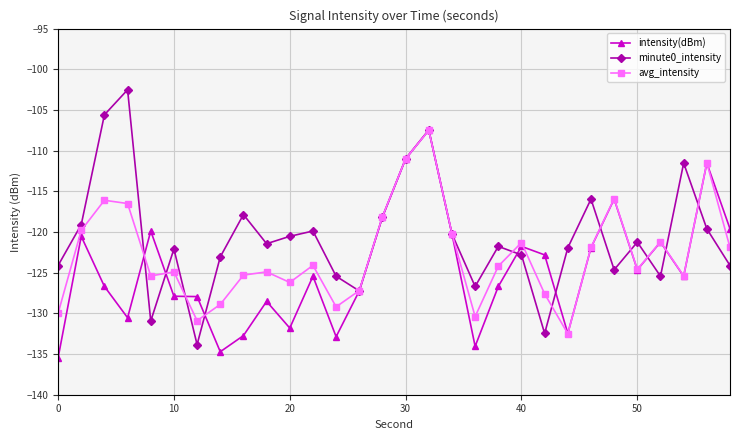

Which series has the largest total across all categories?

minute0_intensity